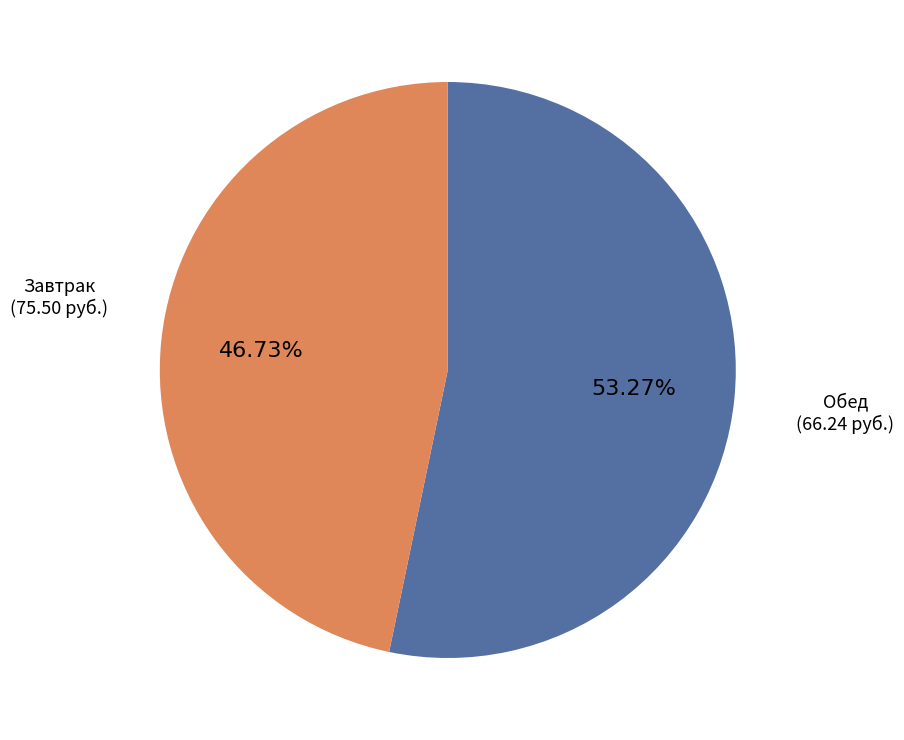

To the nearest percent, what is the difference between the largest and smallest slice percentages?

7%